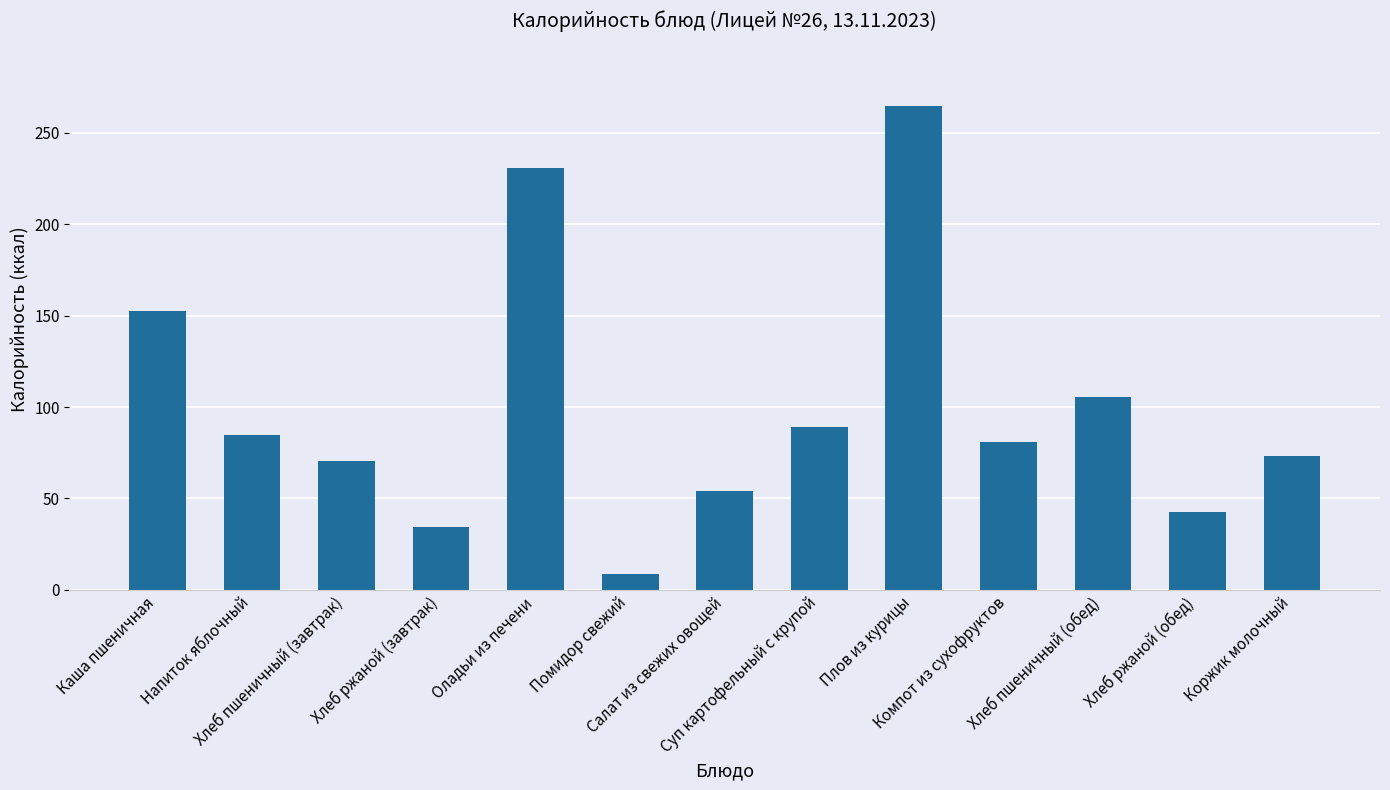

Which label corresponds to the largest value in the chart?

Плов из курицы